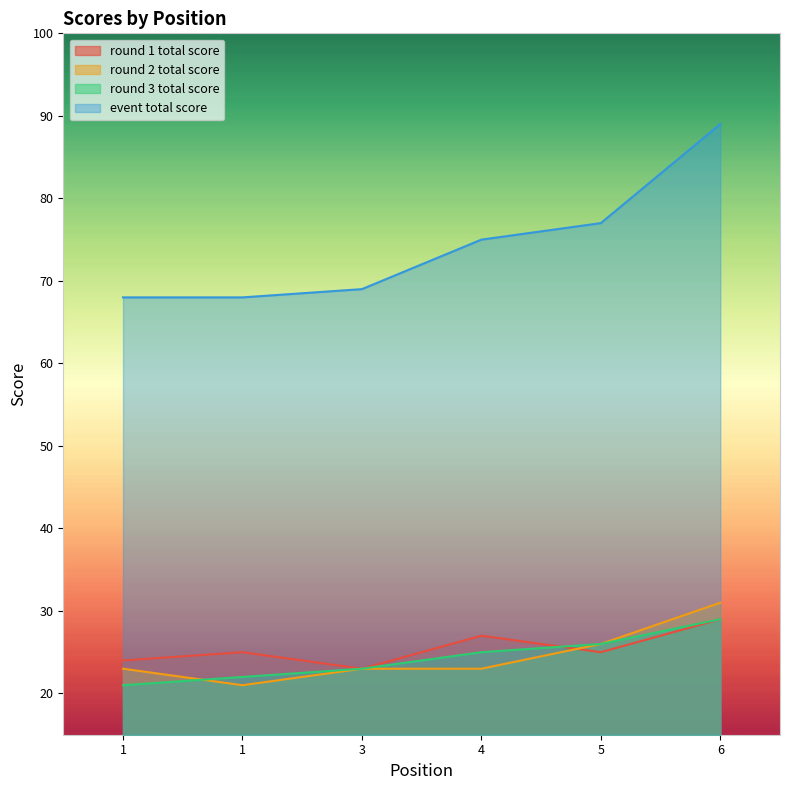

What is the difference between the maximum and minimum values in the round_3_total_score series?

8